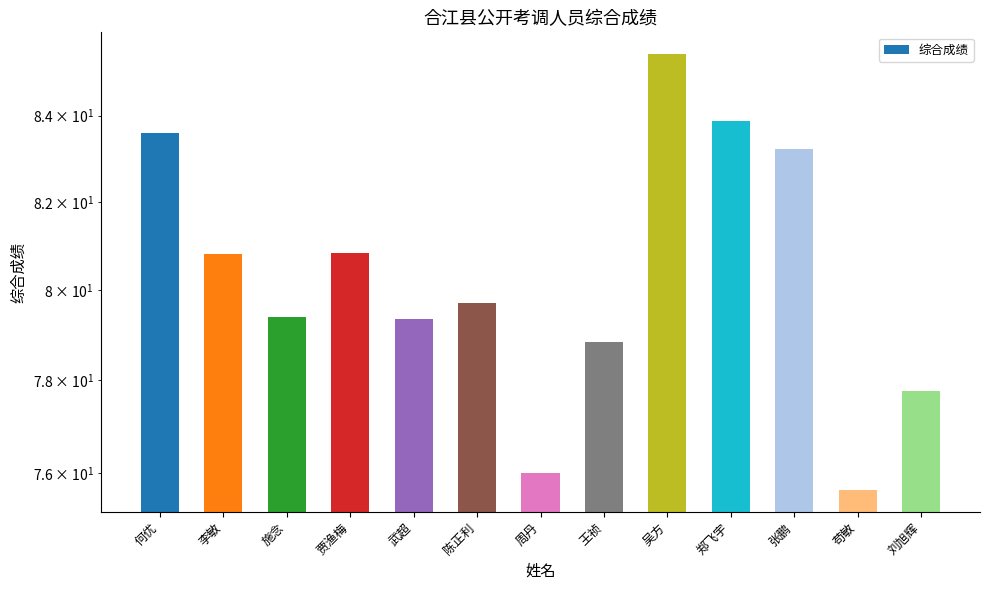

At which category does the chart reach its peak across all series?

吴方